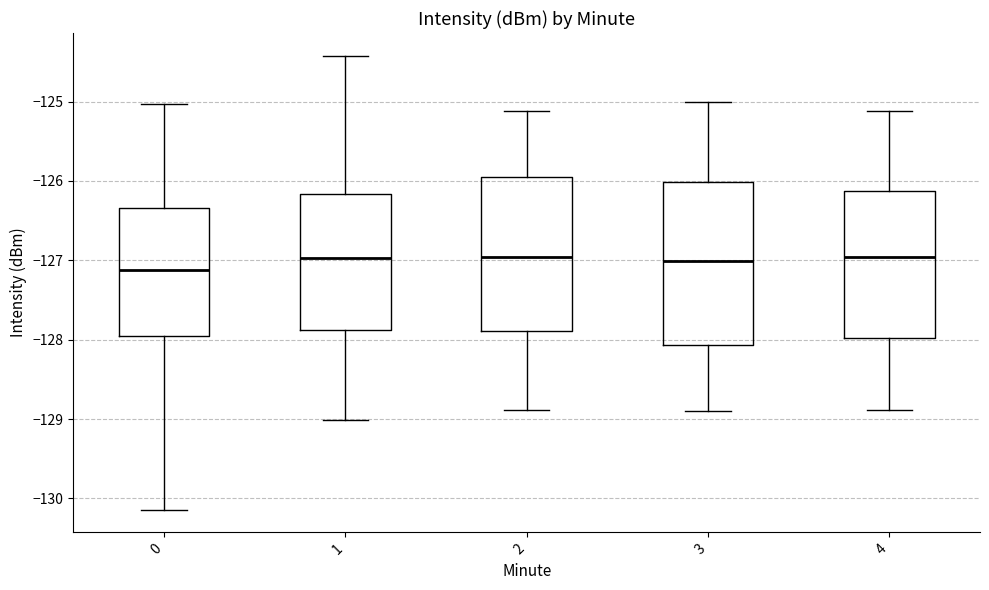

Reading left to right, read every box against the y-axis: the position of its median line, the range the box covers, and the ends of its whiskers. The values are not printed on the chart, so give them approximately, as read against the axis.

0: median -127.1, box -128.0 to -126.3, whiskers -130.1 to -125.0
1: median -127.0, box -127.9 to -126.2, whiskers -129.0 to -124.4
2: median -127.0, box -127.9 to -126.0, whiskers -128.9 to -125.1
3: median -127.0, box -128.1 to -126.0, whiskers -128.9 to -125.0
4: median -127.0, box -128.0 to -126.1, whiskers -128.9 to -125.1